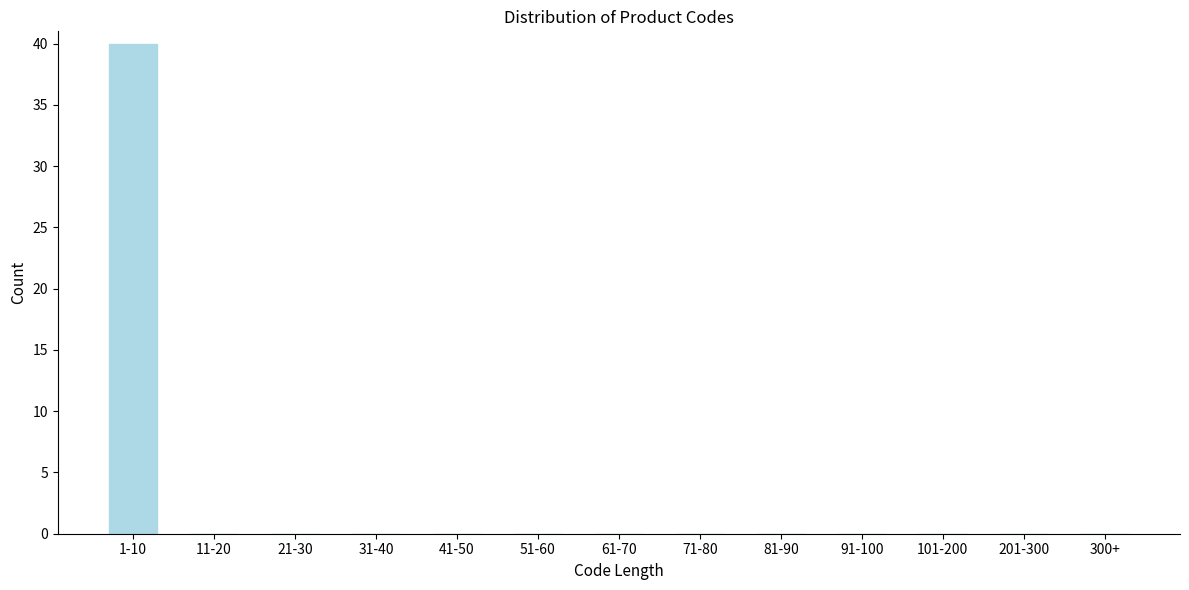

Reading left to right, list all the values displayed in this chart.

1-10=40	11-20=0	21-30=0	31-40=0	41-50=0	51-60=0	61-70=0	71-80=0	81-90=0	91-100=0	101-200=0	201-300=0	300+=0